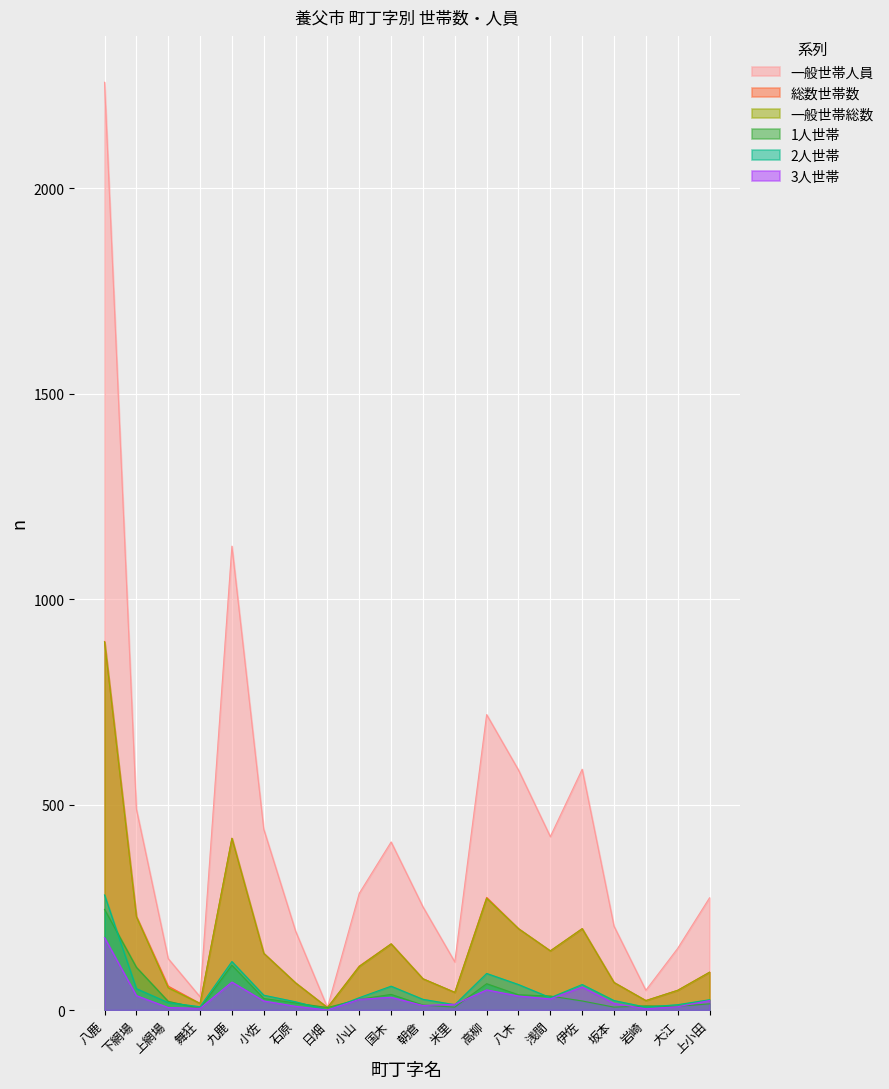

List the series in order of their peak value, lowest first.

3人世帯, 1人世帯, 2人世帯, 一般世帯総数, 総数世帯数, 一般世帯人員